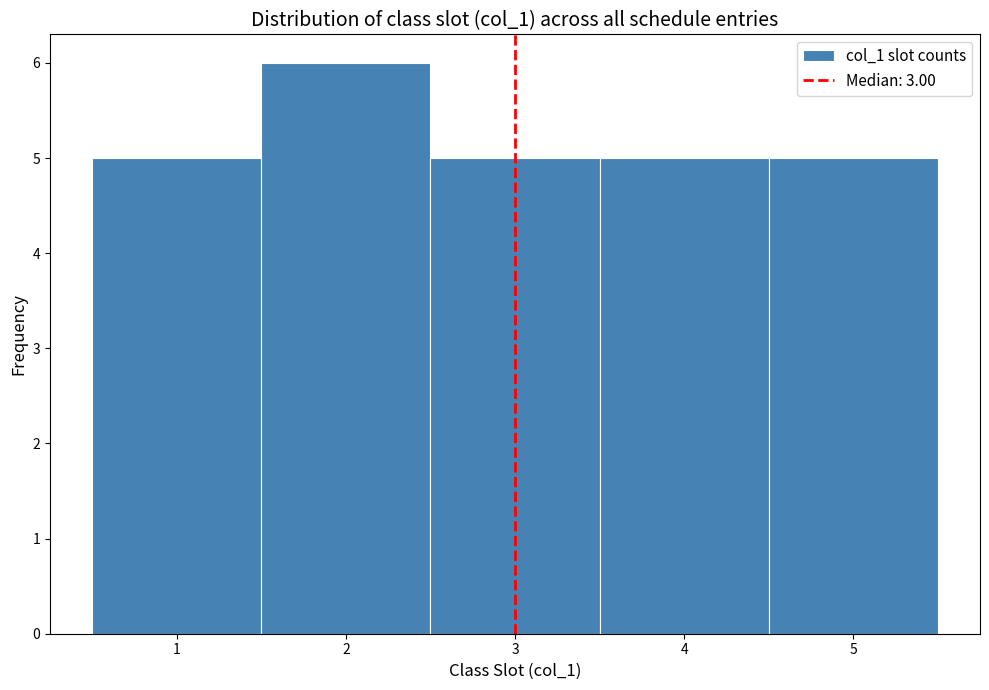

Over which range of the x-axis is the bar tallest?

1.5 to 2.5